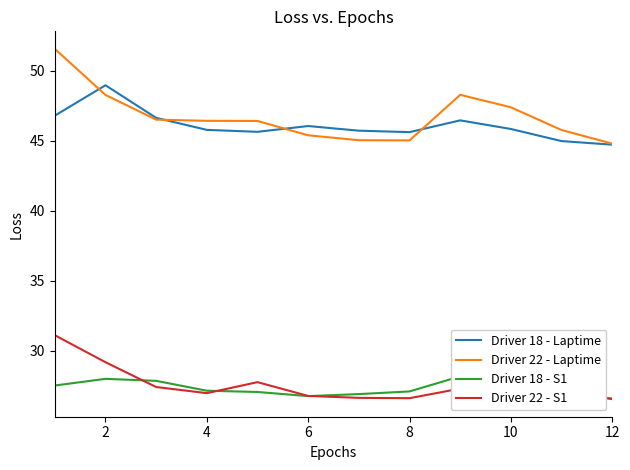

Which series has the widest spread of values?

Driver 22 - Laptime